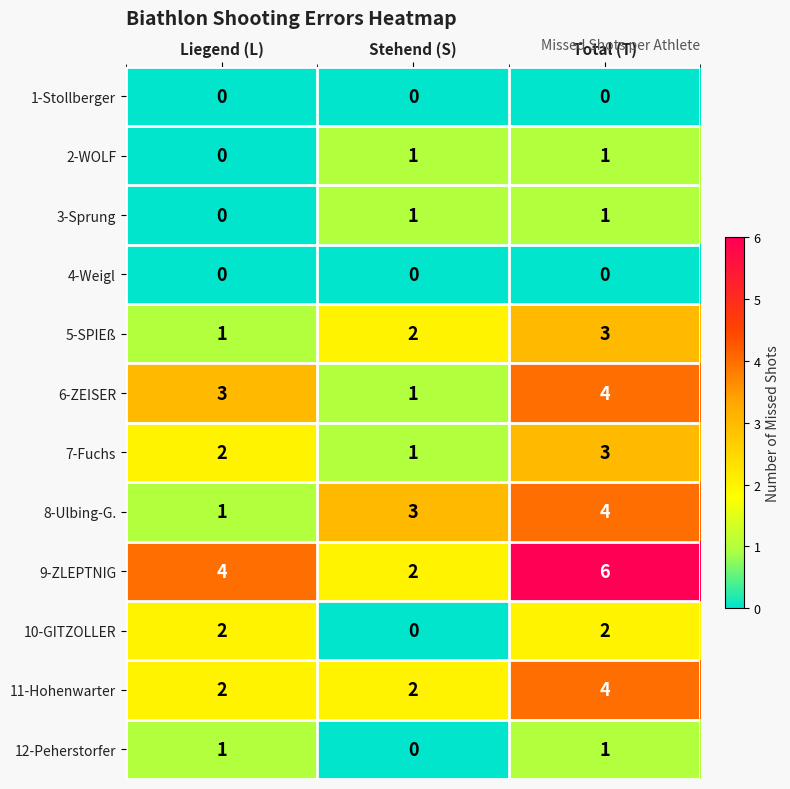

True or false: 6-ZEISER has a value of 4 at Total (T).

True